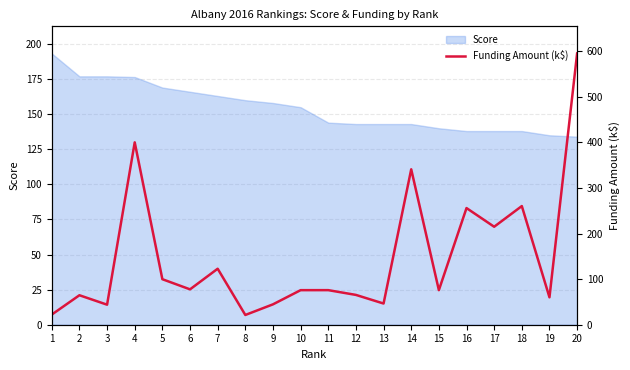

Rank the categories by value from highest to lowest.

20, 4, 14, 18, 16, 17, 7, 5, 6, 11, 15, 10, 12, 2, 19, 13, 9, 3, 1, 8